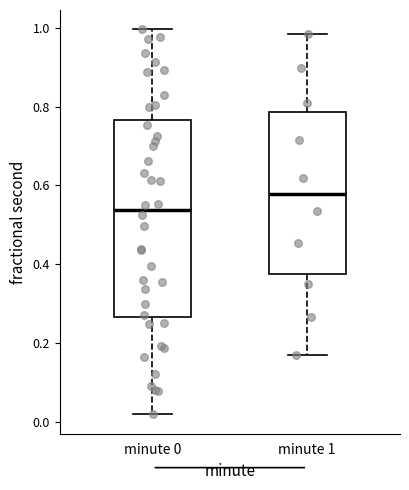

Reading left to right, transcribe this box plot: for each box, give where its median line is, the range the box spans, and where its two whiskers end, as read against the y-axis. The values are not printed on the chart, so give them approximately, as read against the axis.

minute 0: median 0.54, box 0.26 to 0.76, whiskers 0.02 to 1.00
minute 1: median 0.58, box 0.38 to 0.78, whiskers 0.18 to 0.98